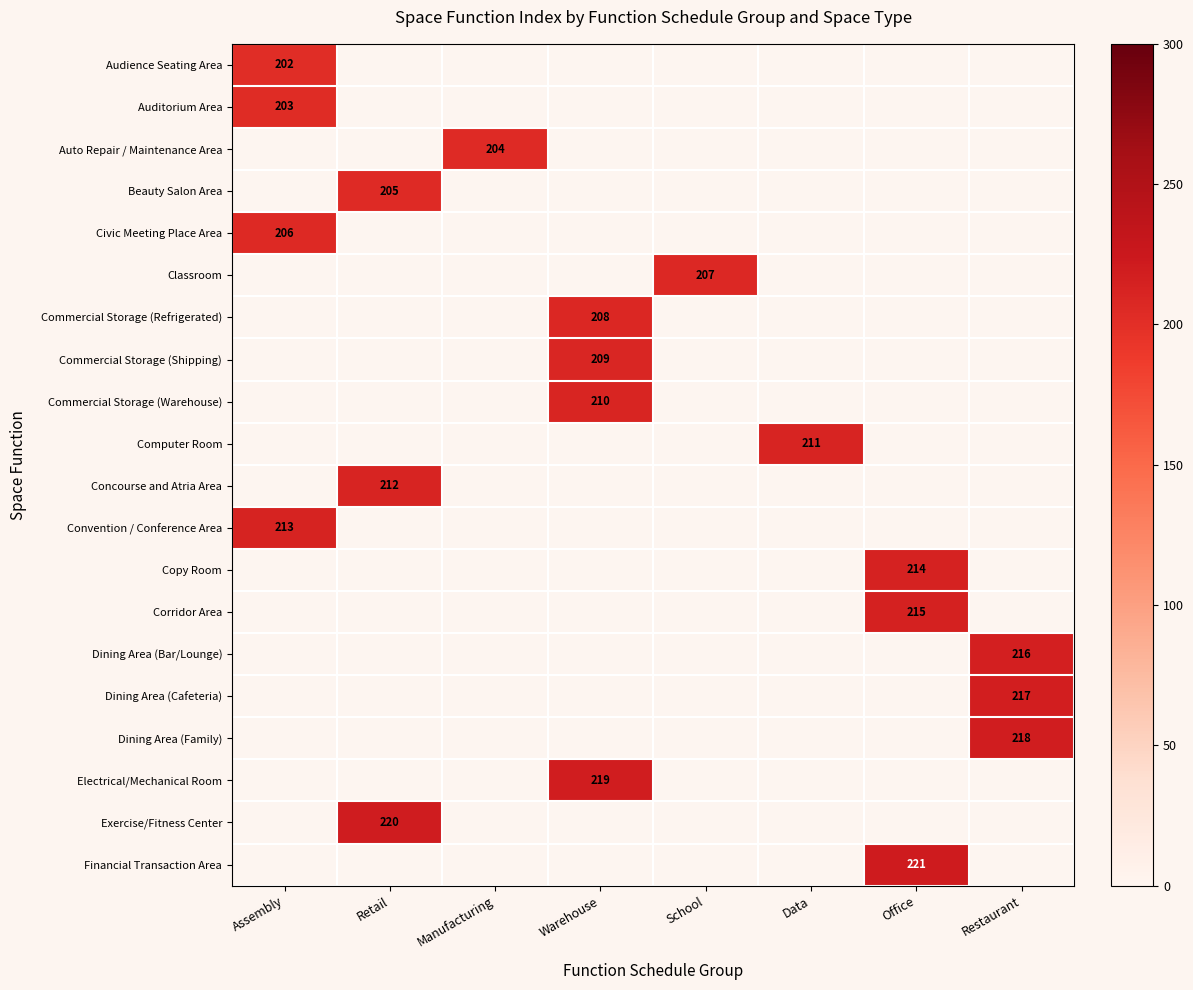

Which has a higher value, School or Retail?

Retail